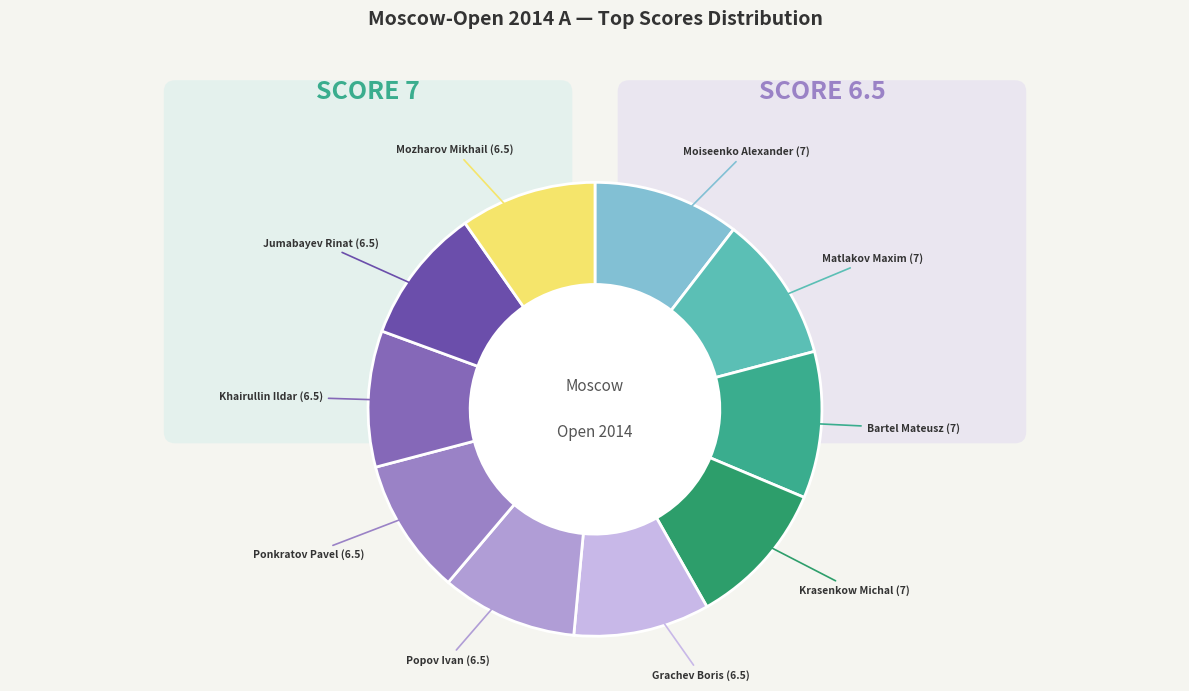

Which slice is the largest?

Moiseenko Alexander